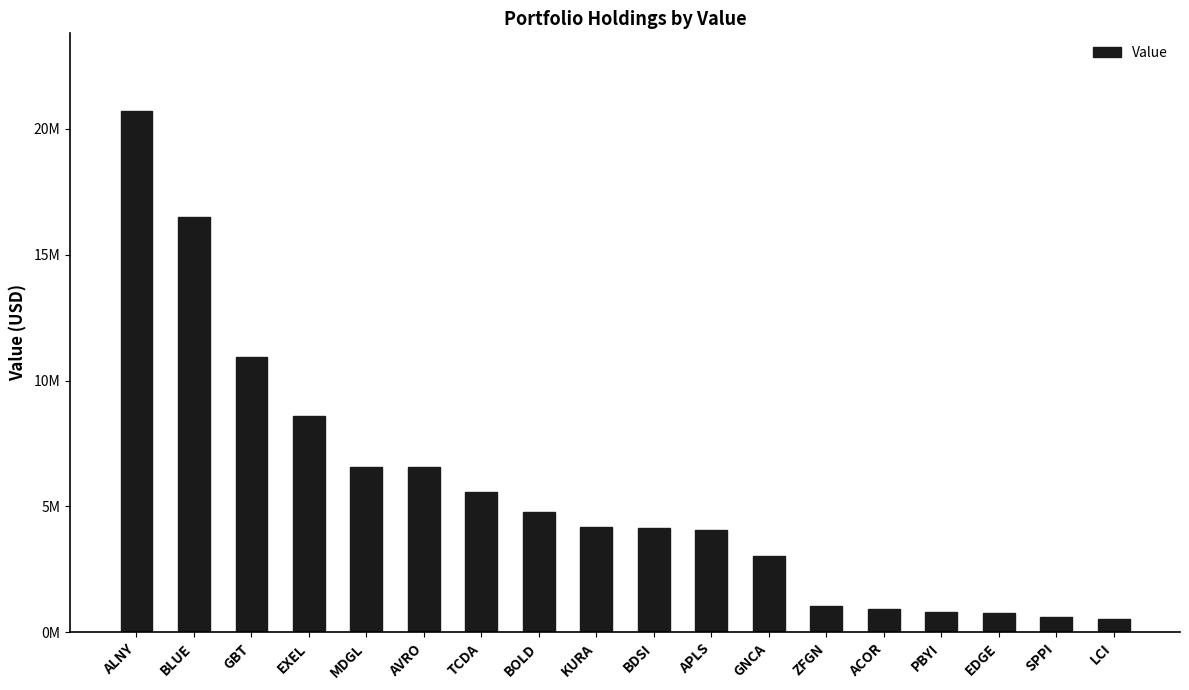

What is the label of the 15th bar from the right?

EXEL